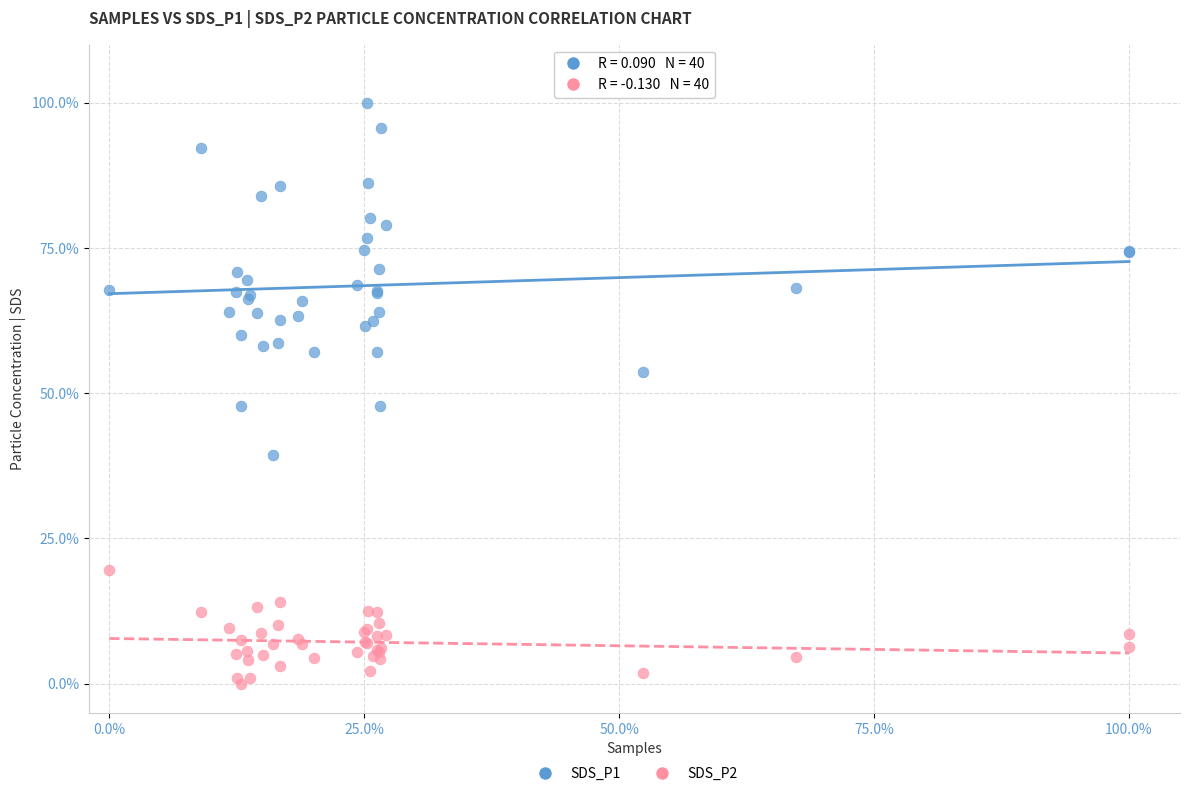

Which series contains the highest Y value?

SDS_P1